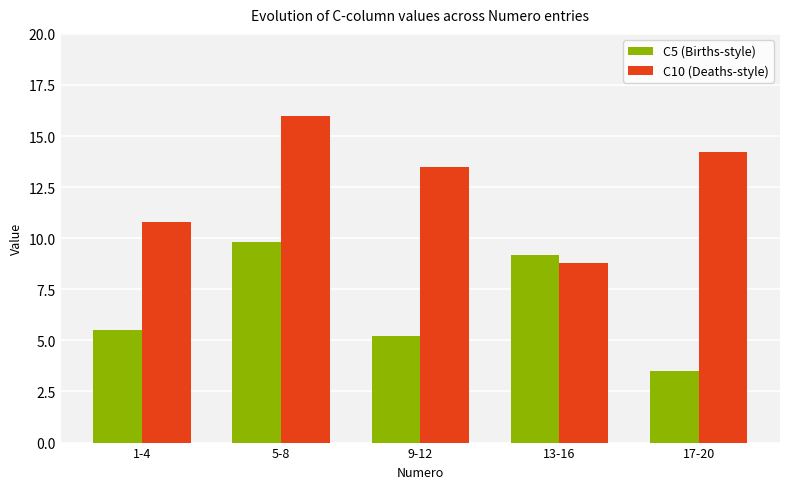

Which series has the largest total across all categories?

C10 (Deaths-style)